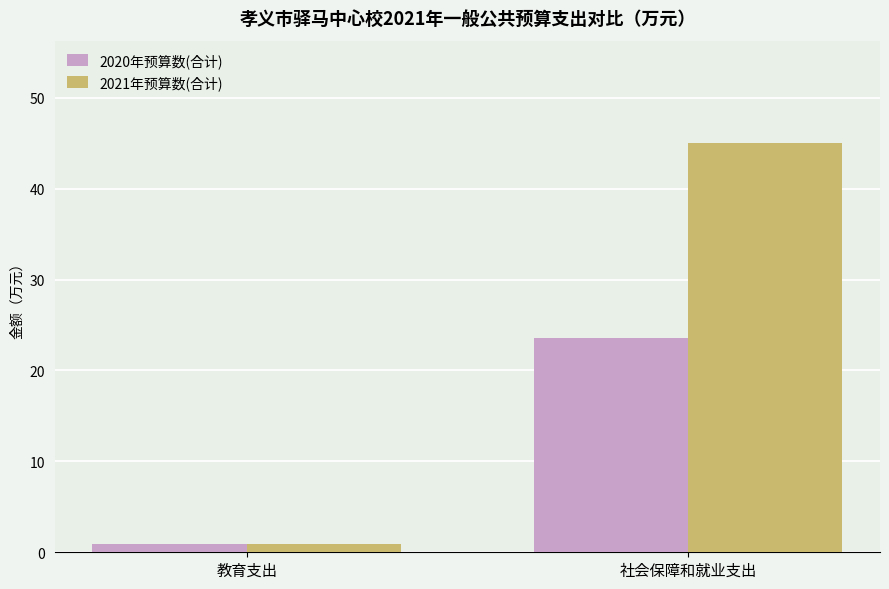

Which series has the largest total across all categories?

2021年预算数(合计)